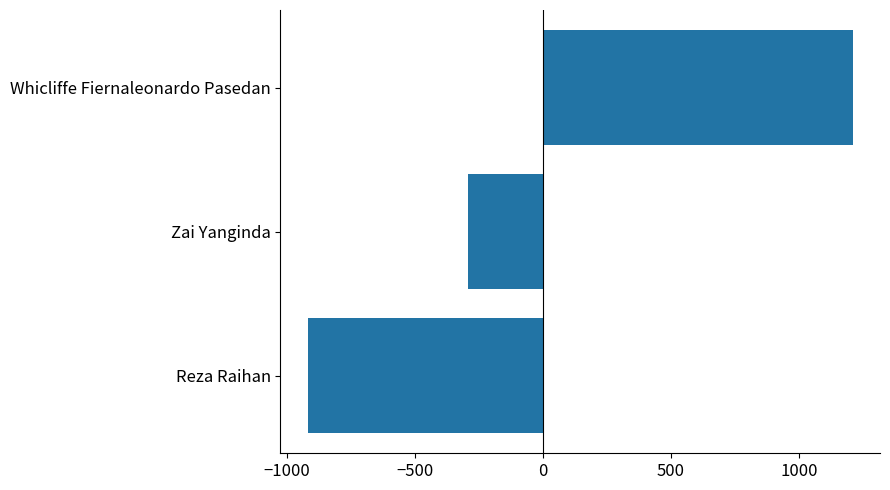

How many values are above zero?

1